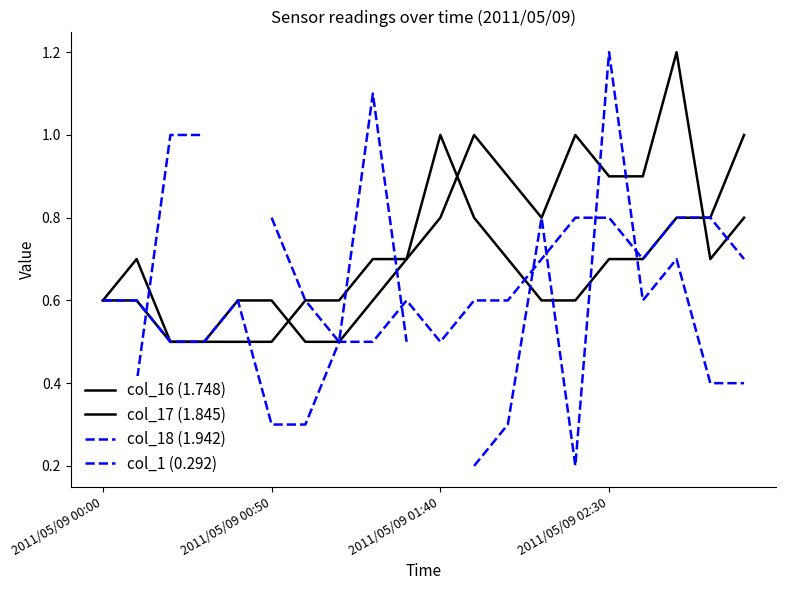

What is the total value across all series at 7?

2.1